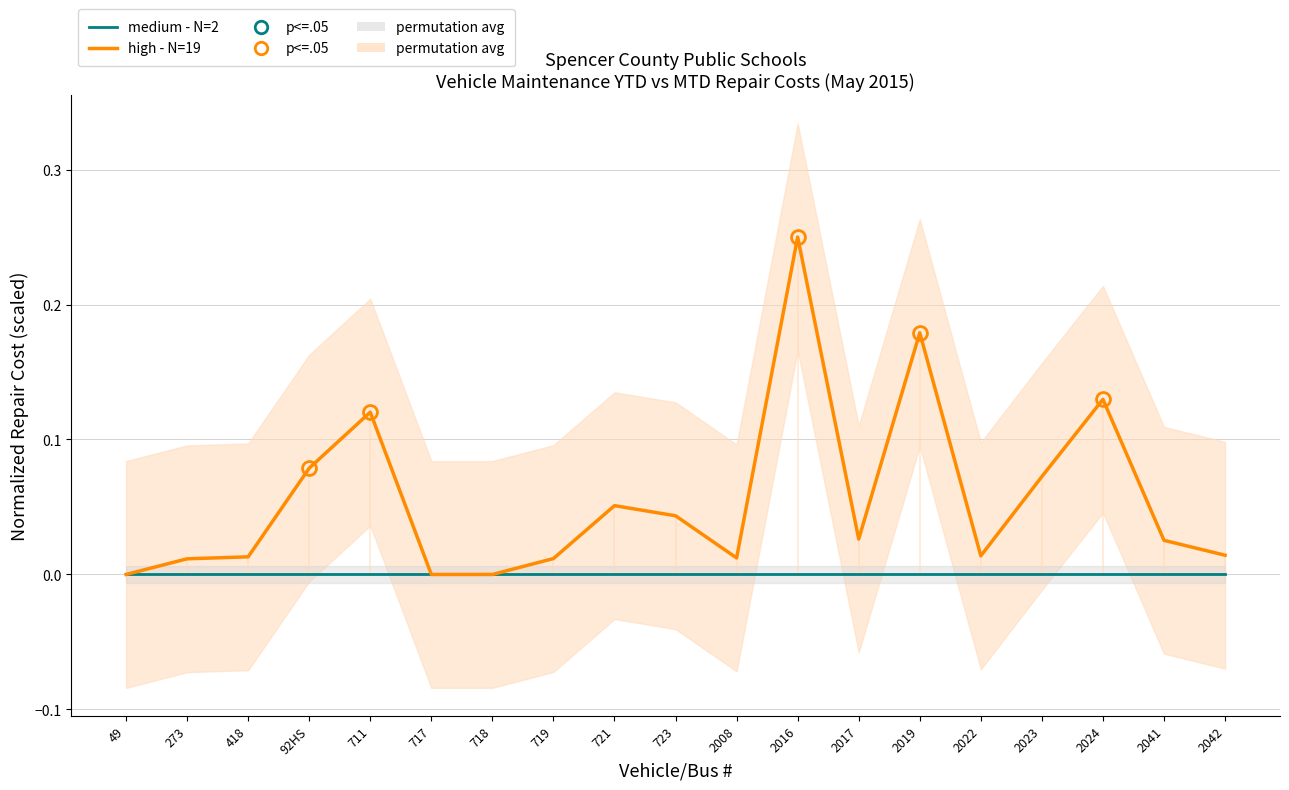

What is the label of the 19th point from the left?

2042